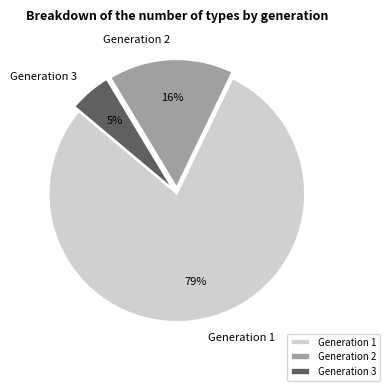

What is the largest slice in the pie chart?

Generation 1